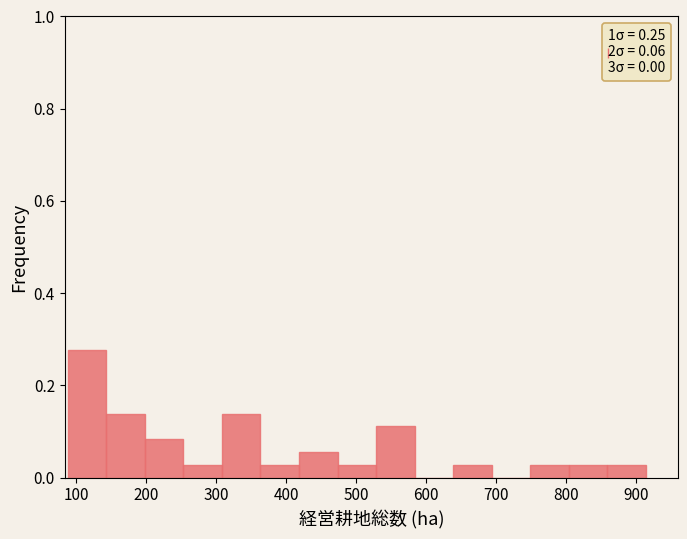

Over which range of the x-axis is the bar tallest?

90 to 140